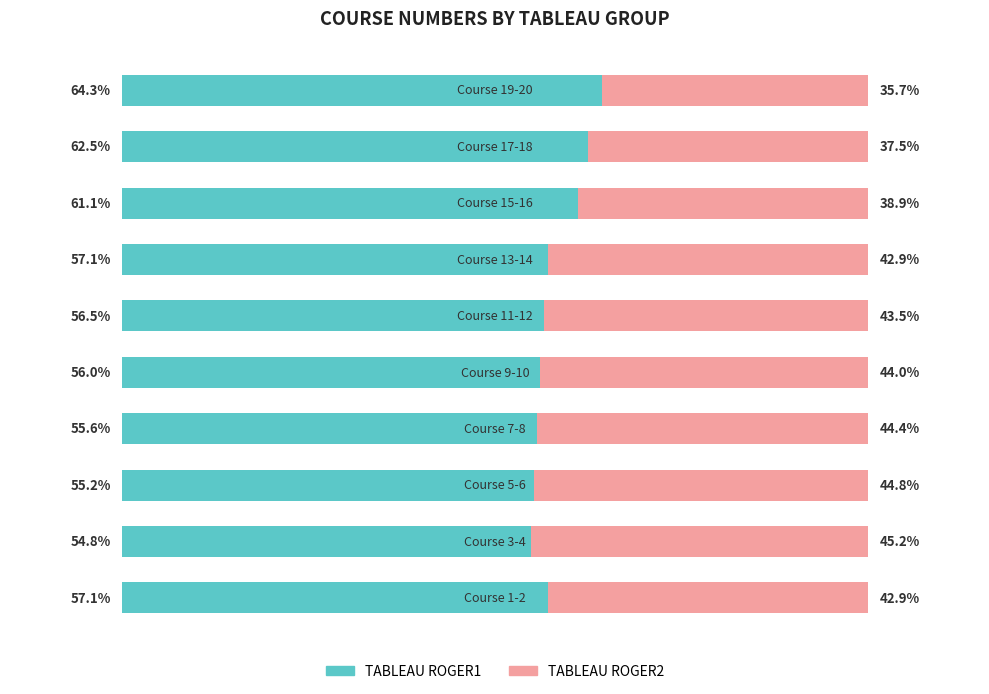

Reading left to right, list all the values displayed in this chart.

57.1	54.8	55.2	55.6	56.0	56.5	57.1	61.1	62.5	64.3